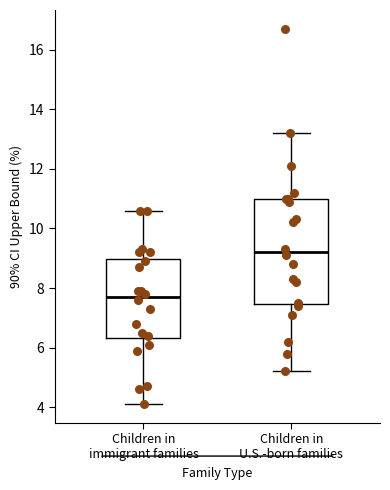

Which box's median line is the lowest?

Children in immigrant families